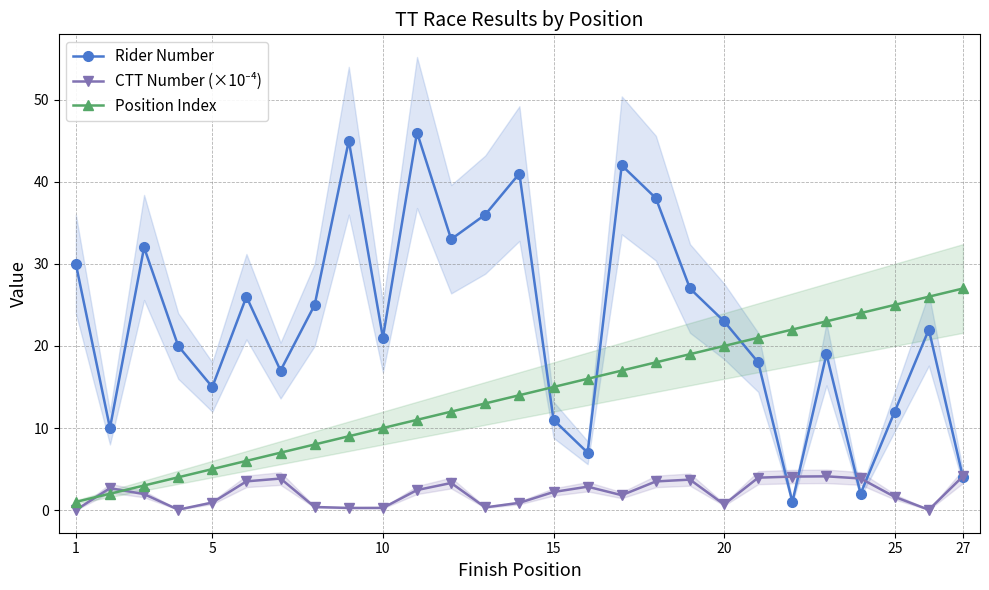

Is it true that Position Index equals 20.0 at 20?

True